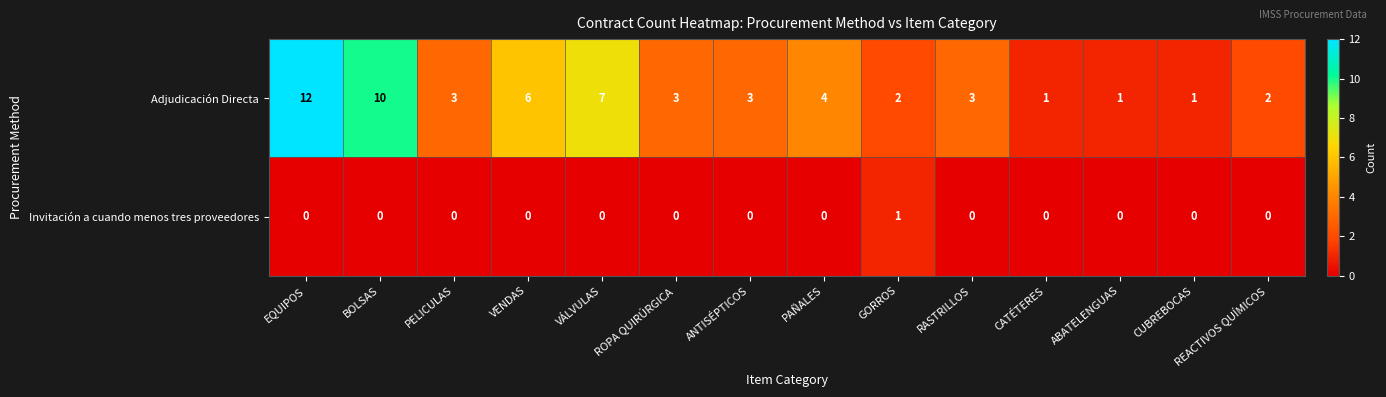

At which label is Adjudicación Directa closest to 6?

VENDAS